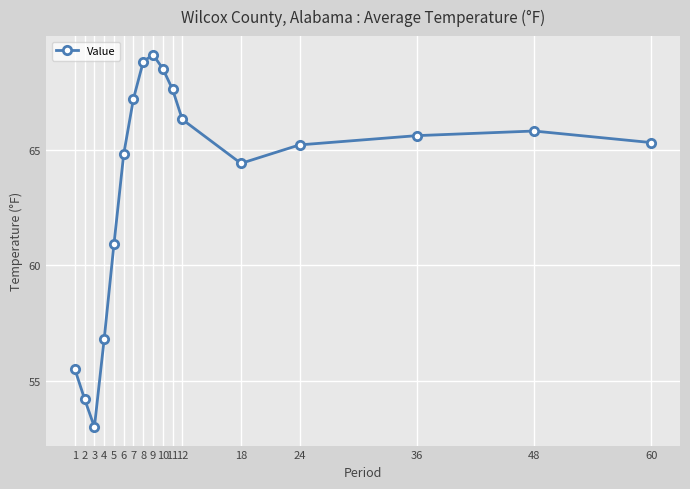

Where is the first local minimum?

3